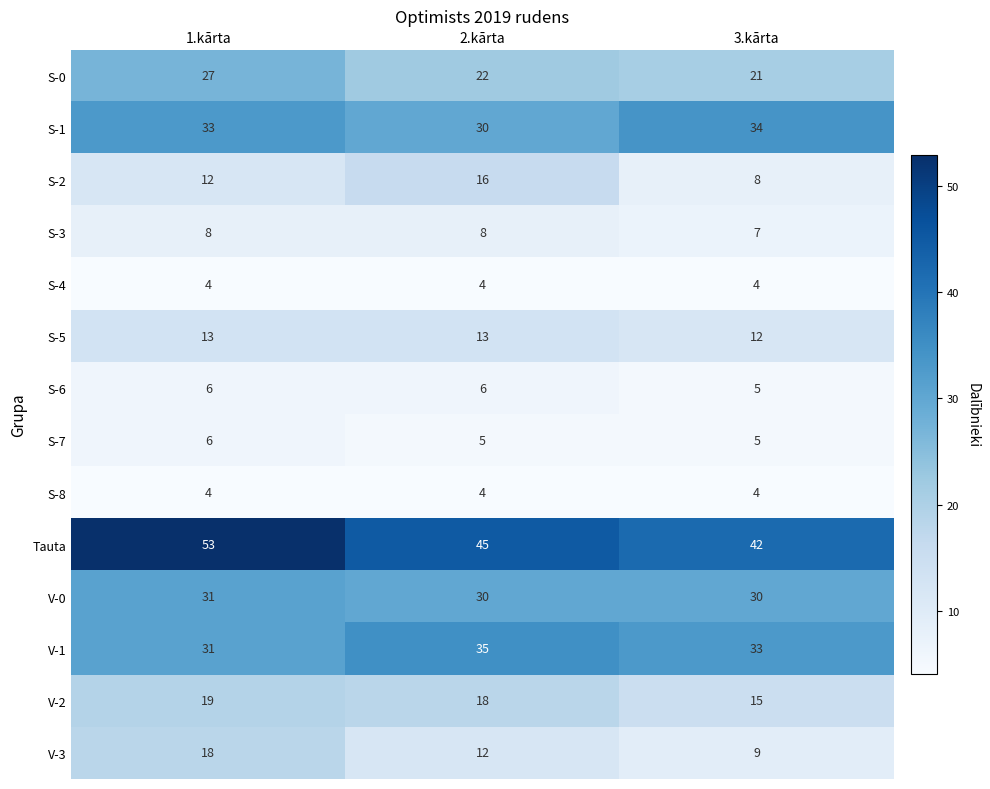

Rank the categories by V-1 value from lowest to highest.

1.kārta, 3.kārta, 2.kārta